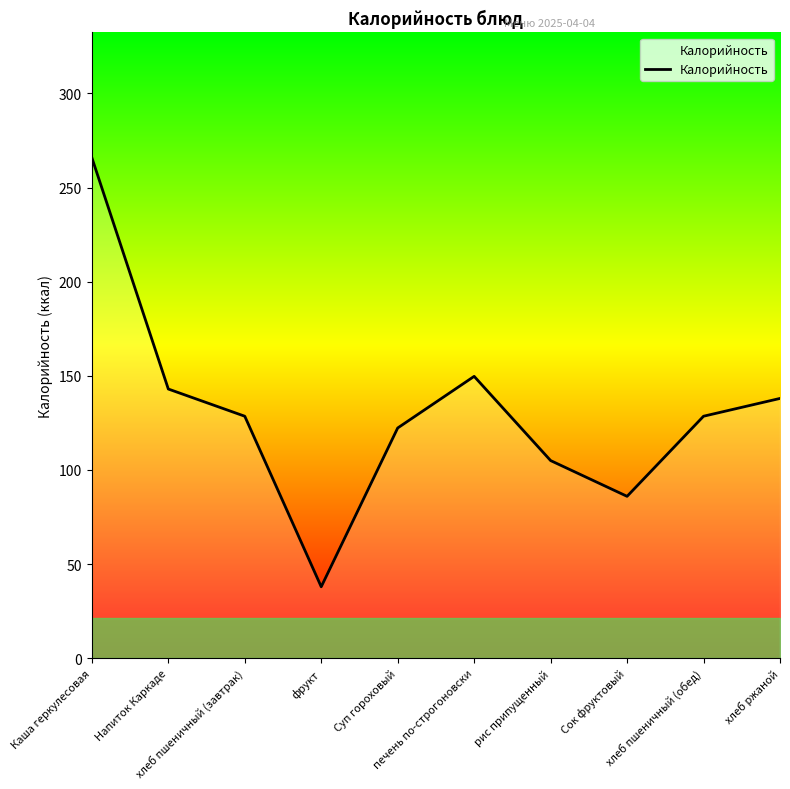

What is the smallest value displayed?

38.0